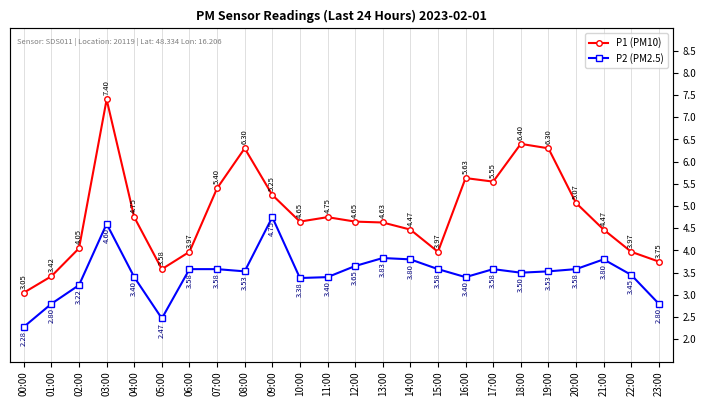

What is the difference between the second highest and second lowest values in the P1 series?

3.0